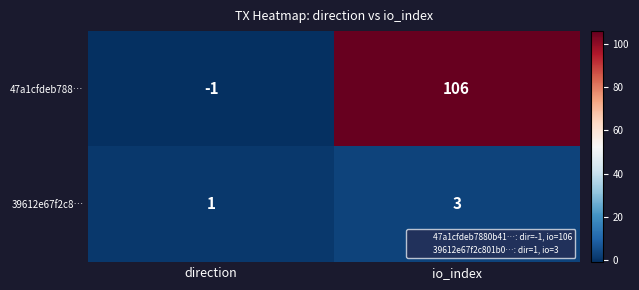

What is the difference between the maximum and minimum values in the 47a1cfdeb788… series?

107